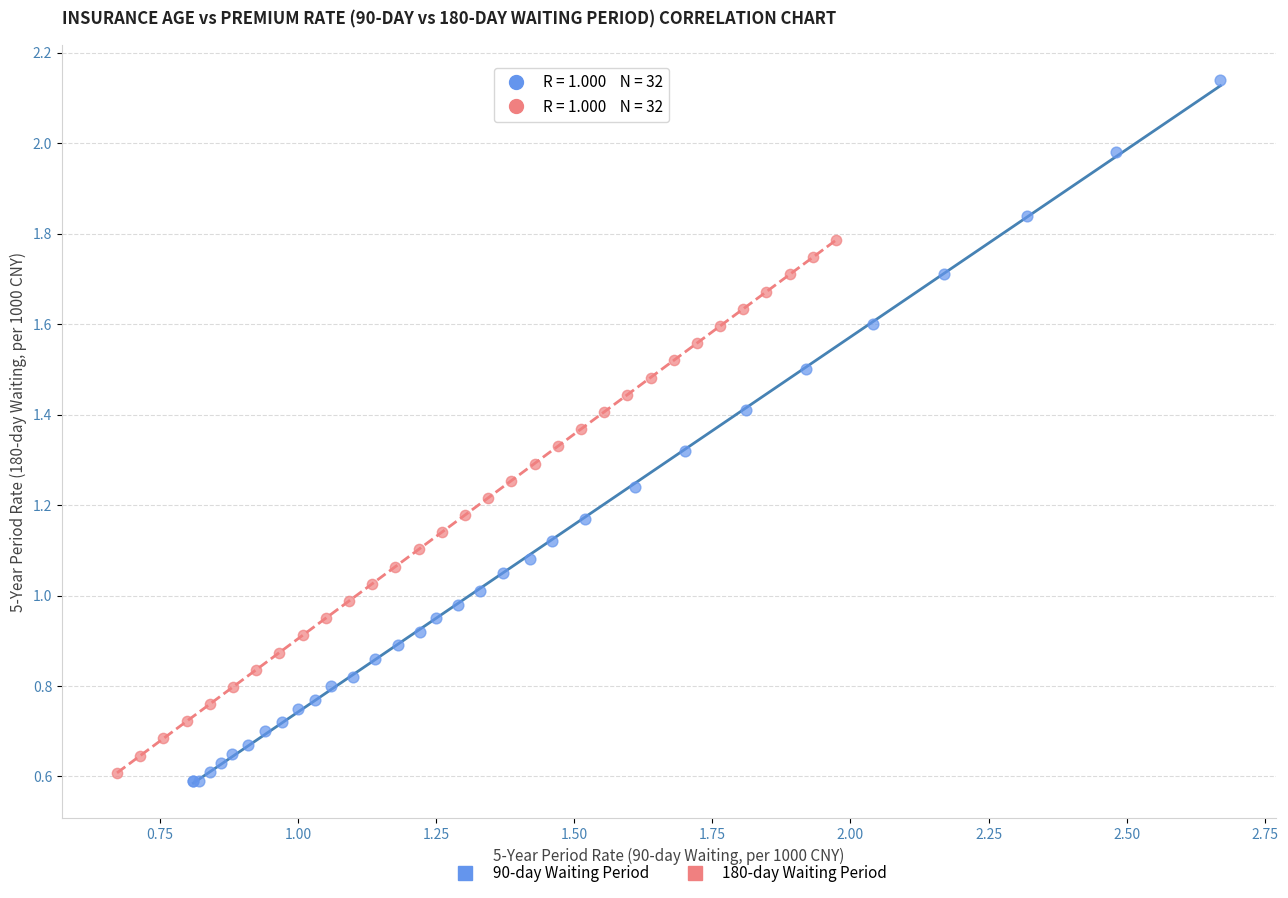

Which series reaches the maximum Y coordinate?

90-day Waiting Period